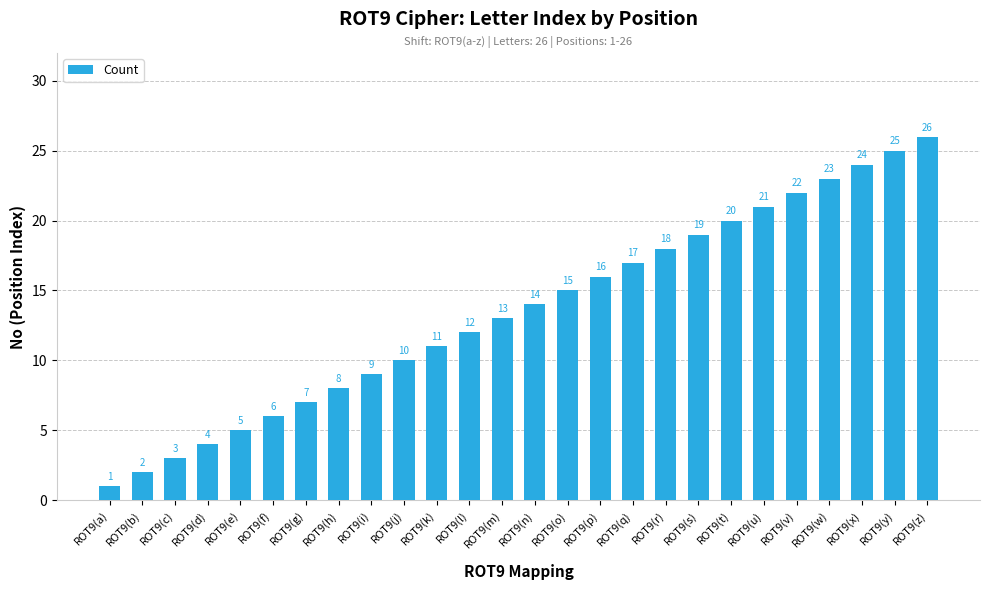

What is the maximum value shown in the chart?

26